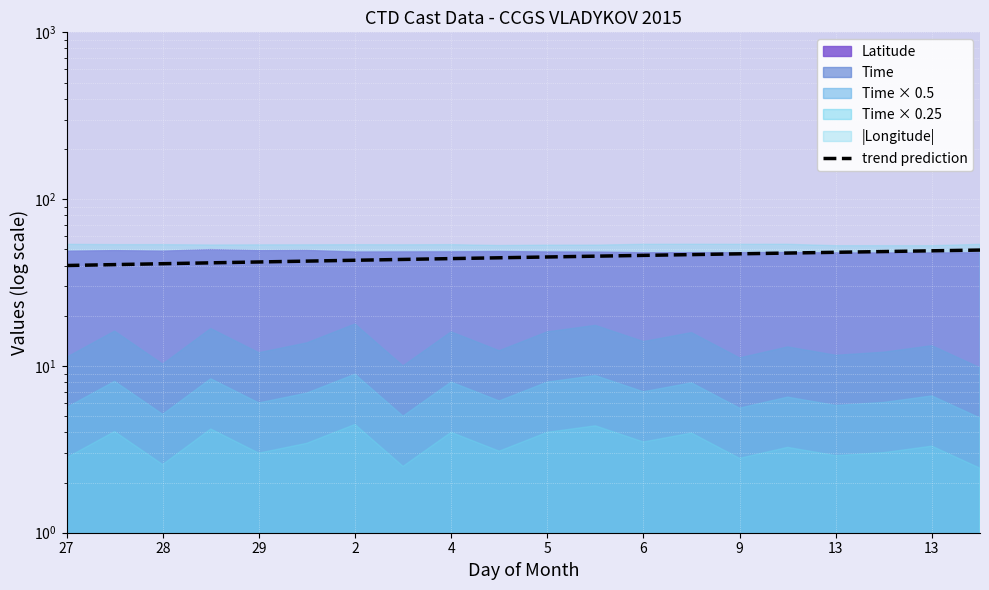

Does the chart display data point markers on the line(s)?

No